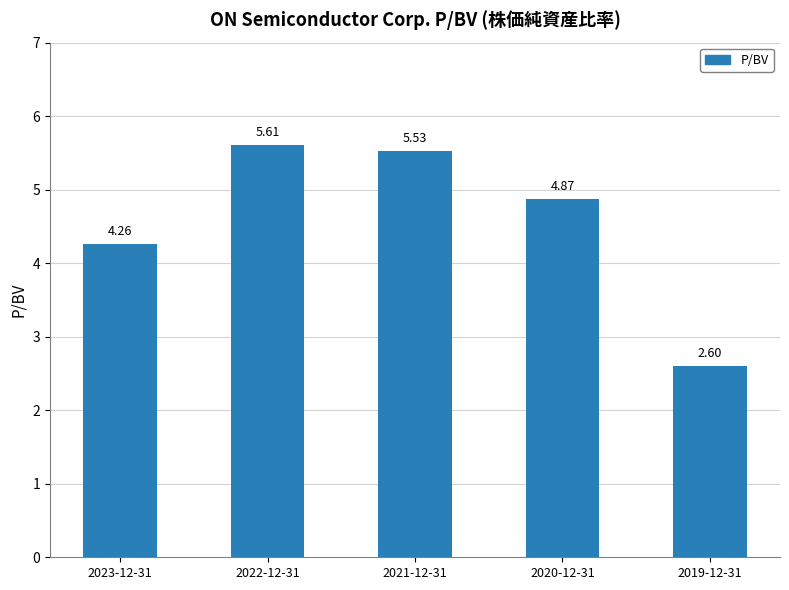

Which has a higher value, 2020-12-31 or 2022-12-31?

2022-12-31